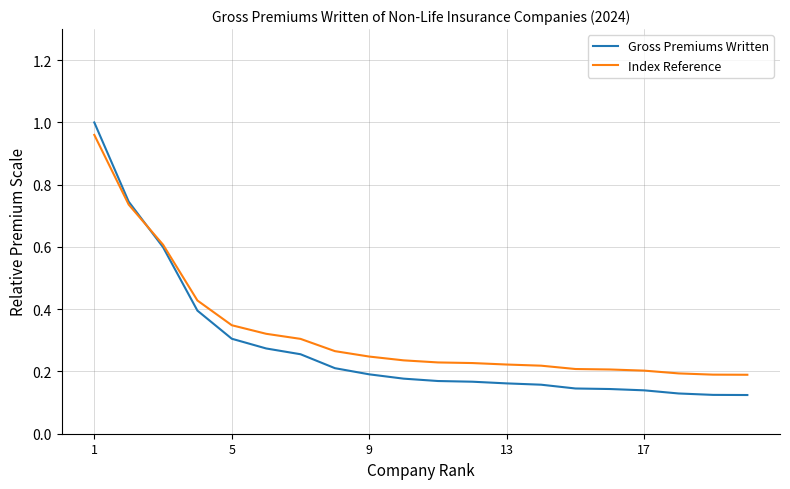

How many intersections are there between Gross Premiums Written and Index Reference?

1